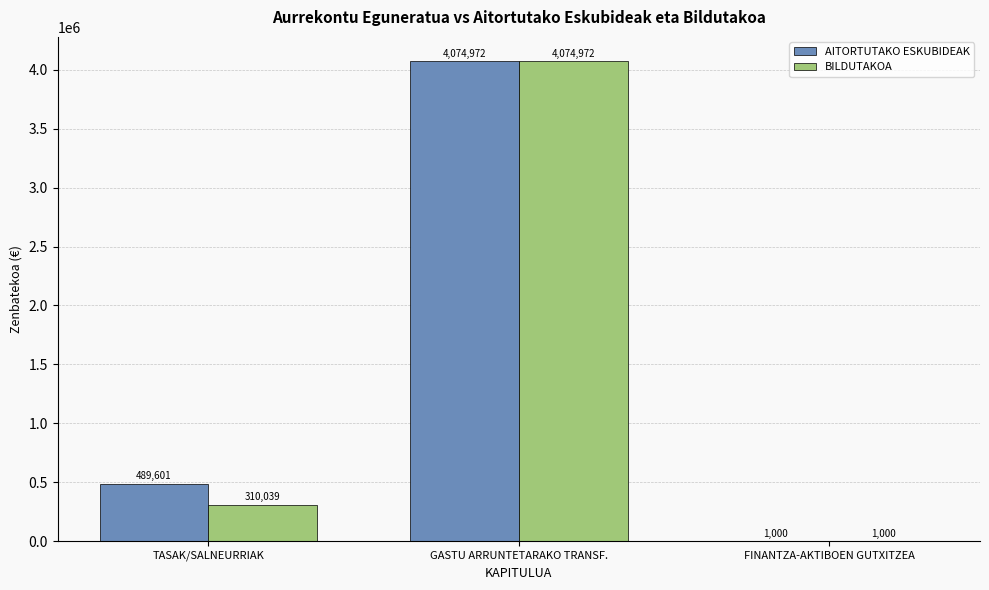

How many groups of bars are there?

3